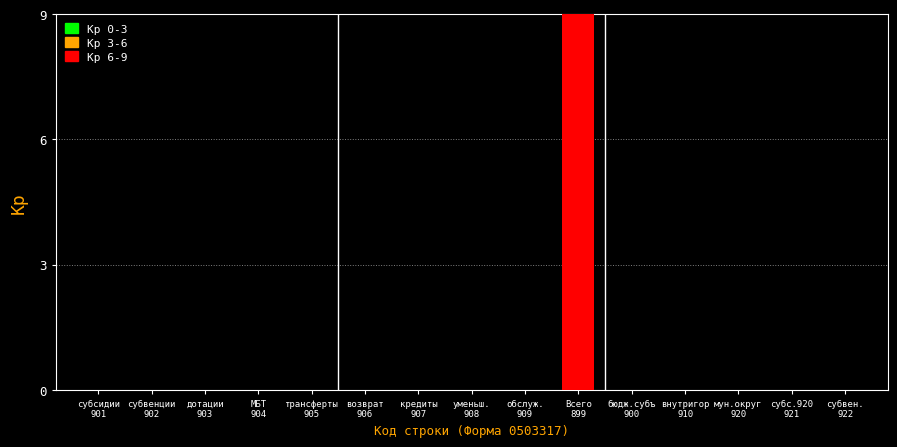

Count the values in the range 0 to 1.

14